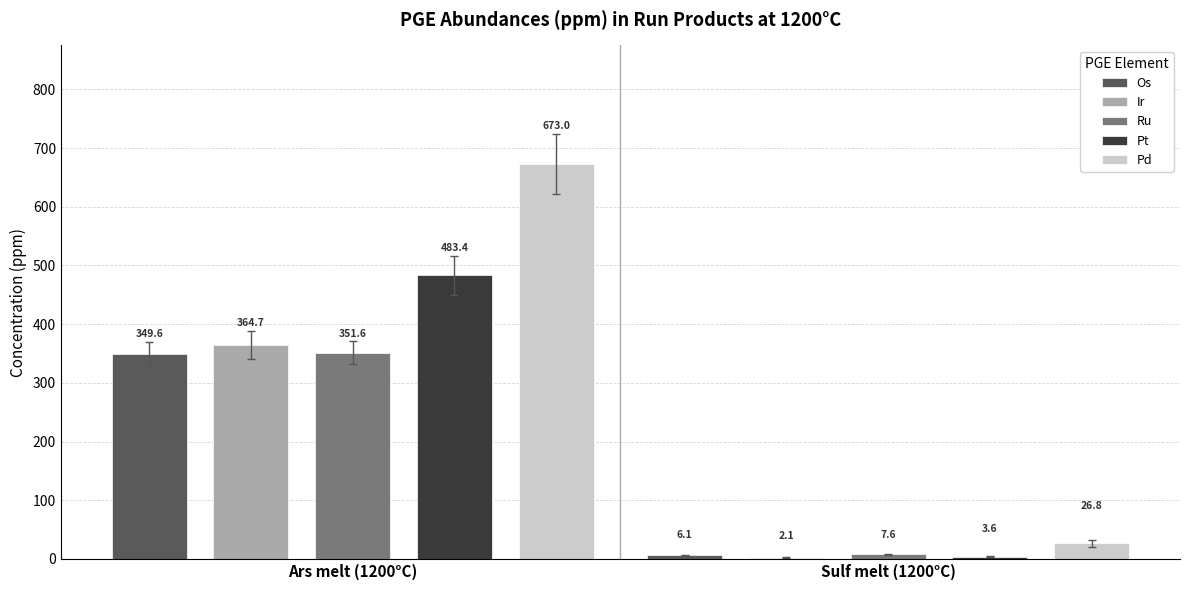

How many groups of bars are there?

2